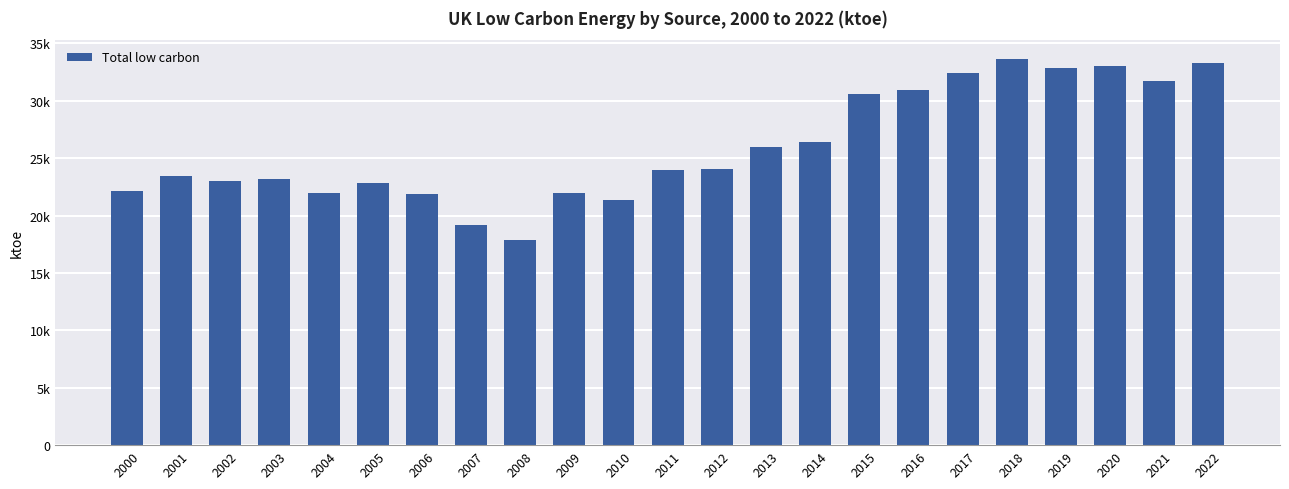

What is the change in value from 2005 to 2010?

-1457.7